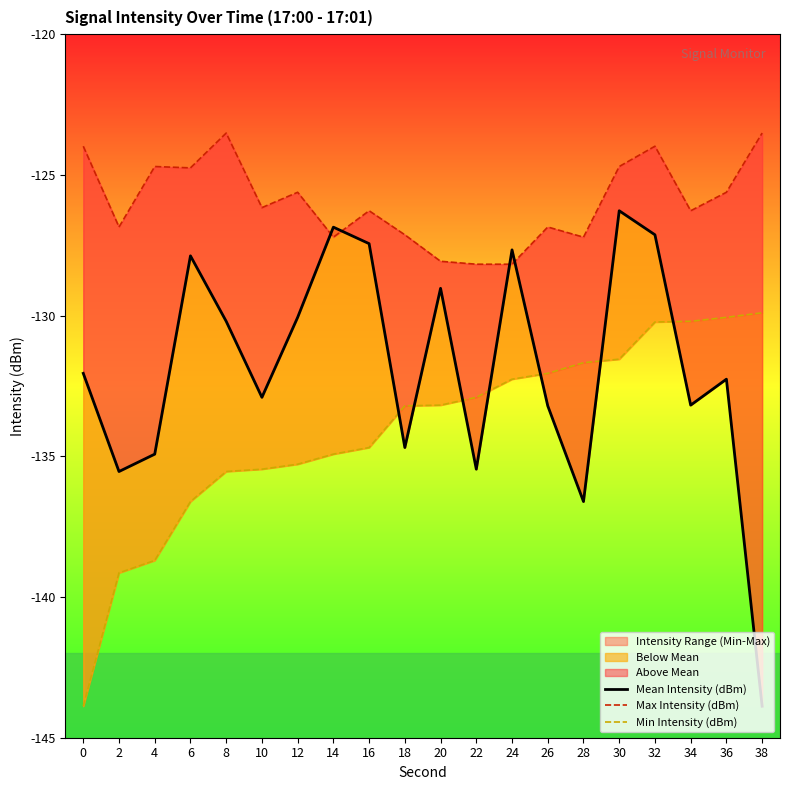

Which series has the largest total across all categories?

Max Intensity (dBm)